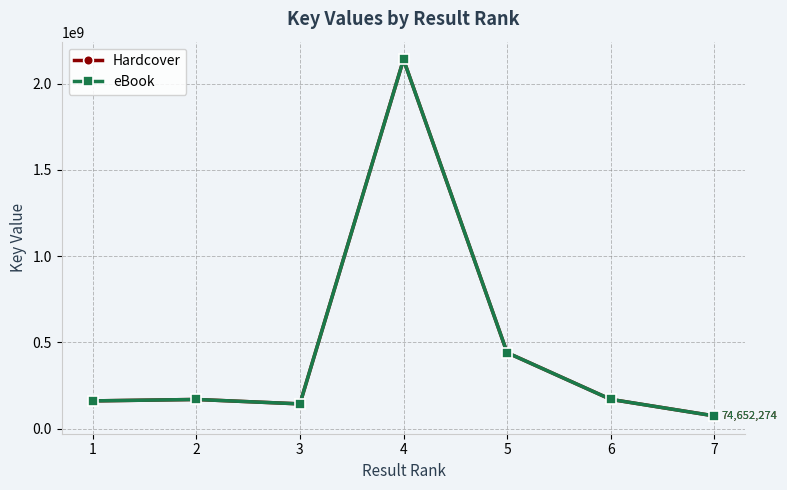

At which label does Hardcover reach its peak?

4